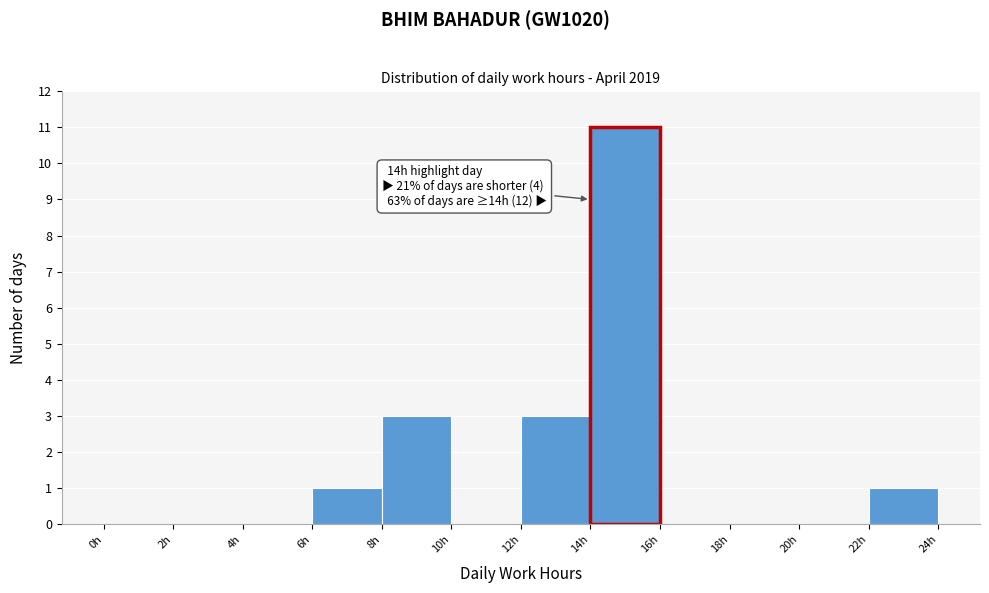

Which range on the x-axis has the tallest bar?

14 to 16